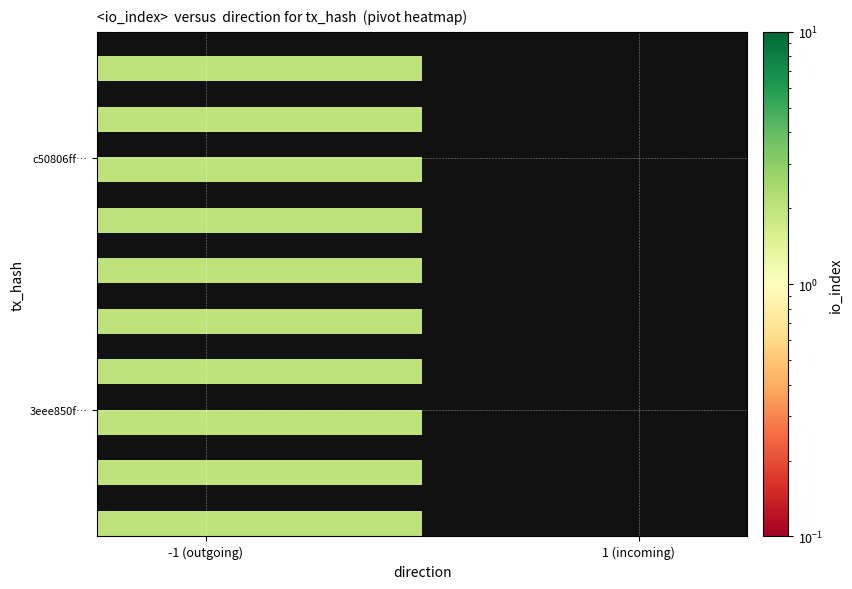

At how many categories does at least one series exceed 1?

15